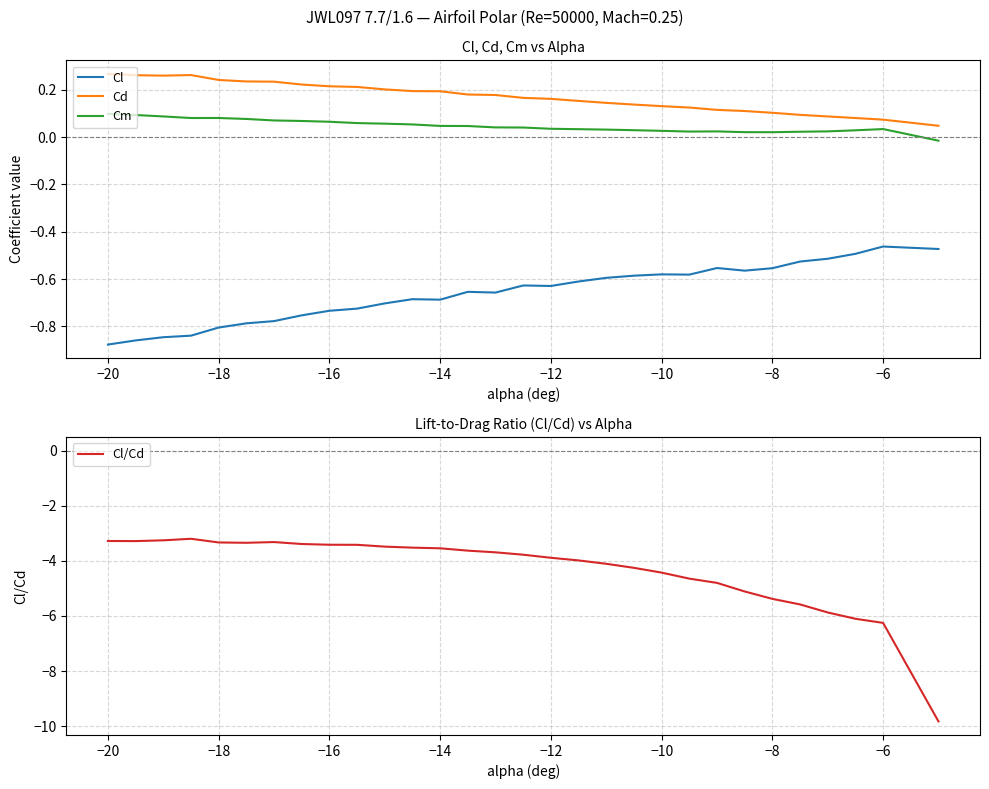

True or false: Cl/Cd has more than 0 points higher than both neighbors.

True